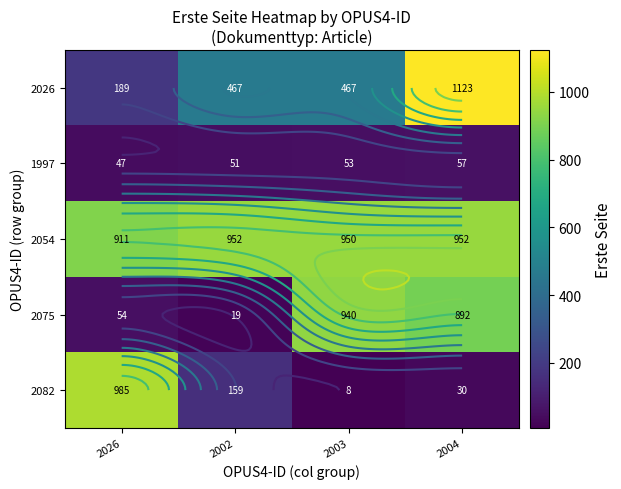

At which category is the sum across all series the highest?

2004